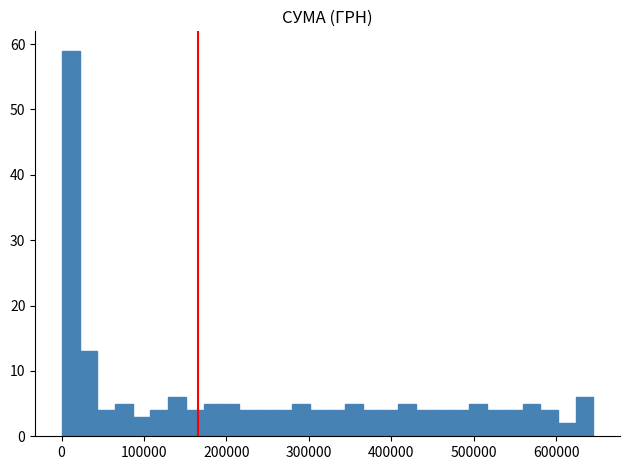

Around what value on the x-axis is the tallest bar? Give the approximate position of its centre, as read against the axis.

10000